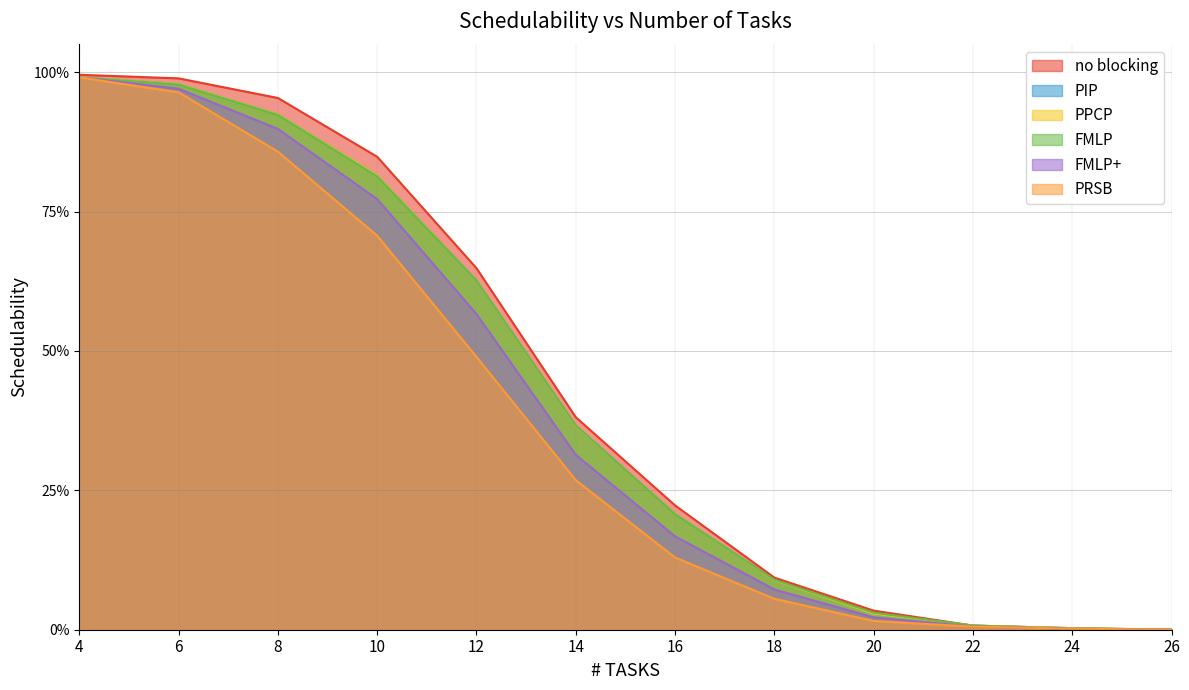

What is the value of the PRSB point at the 2nd from the left?

1.0